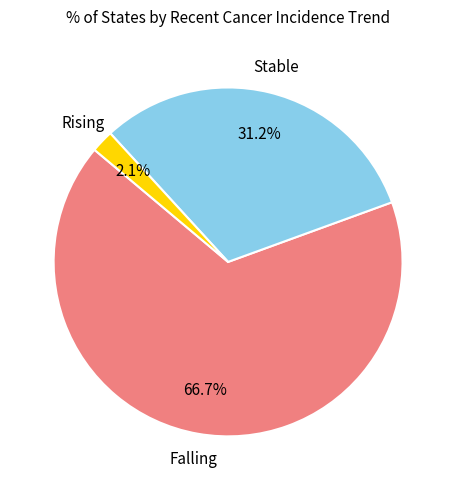

Is there a majority slice in this chart?

Yes